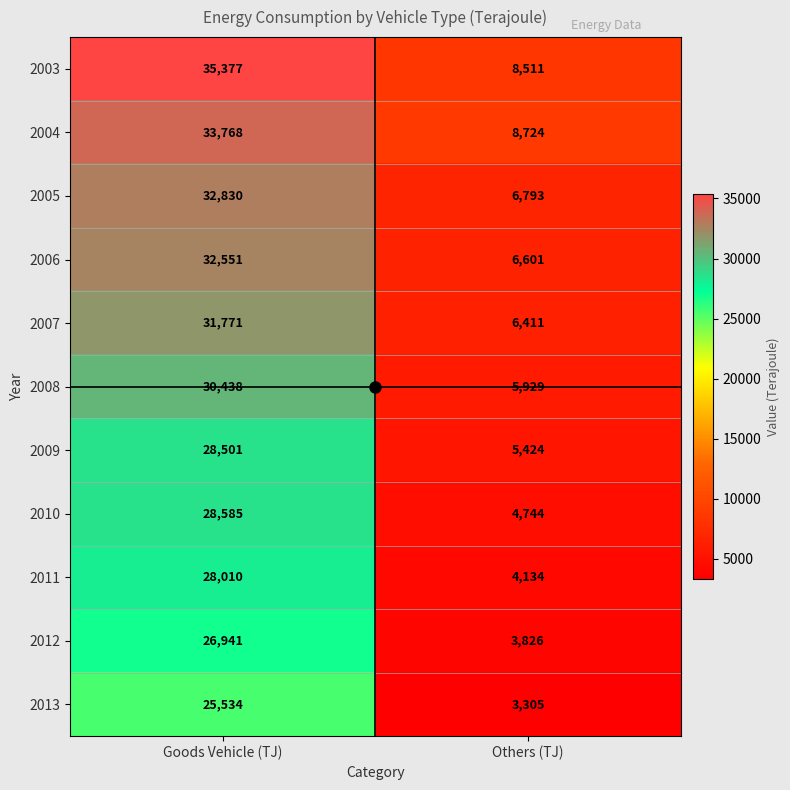

What is the difference between the 2003 values at Others (TJ) and Goods Vehicle (TJ)?

26866